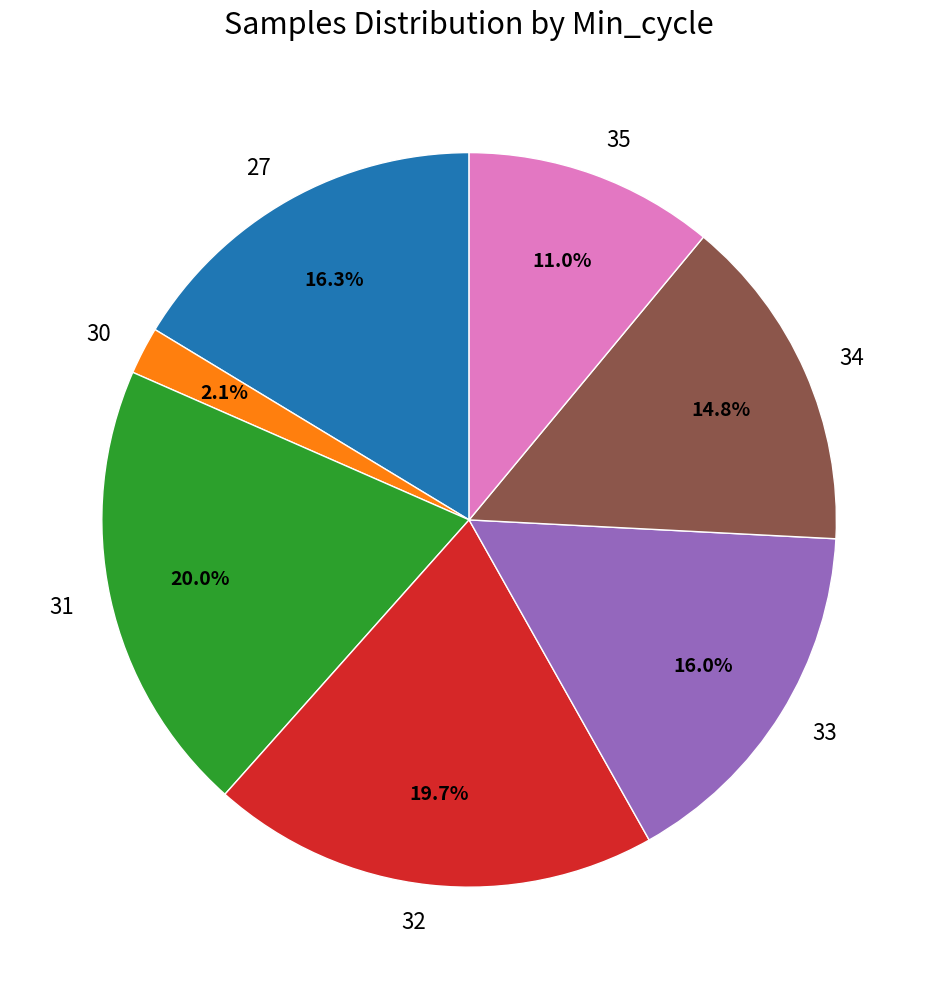

Is the sum of 34 and 35 greater than half?

No